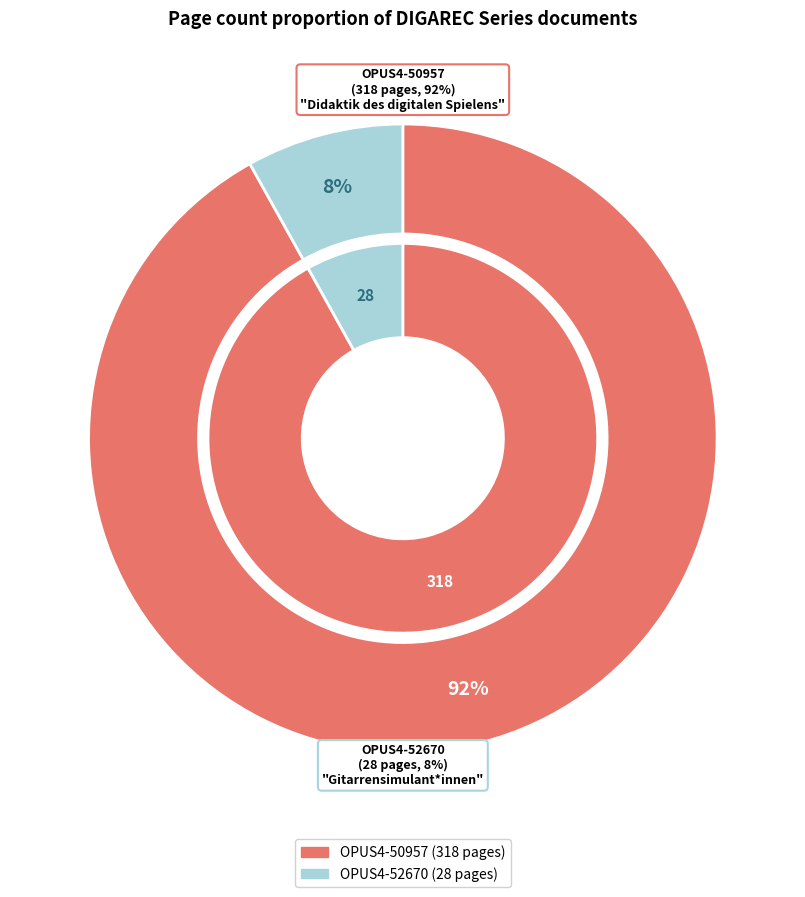

Which category accounts for the majority?

OPUS4-50957